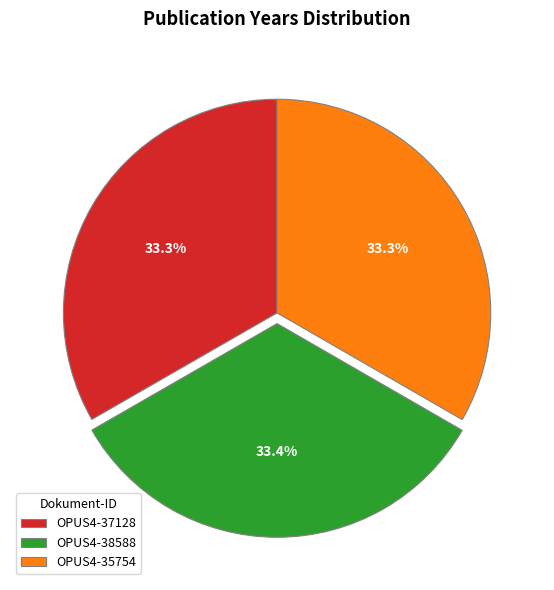

To the nearest percent, what portion does OPUS4-37128 represent?

33%